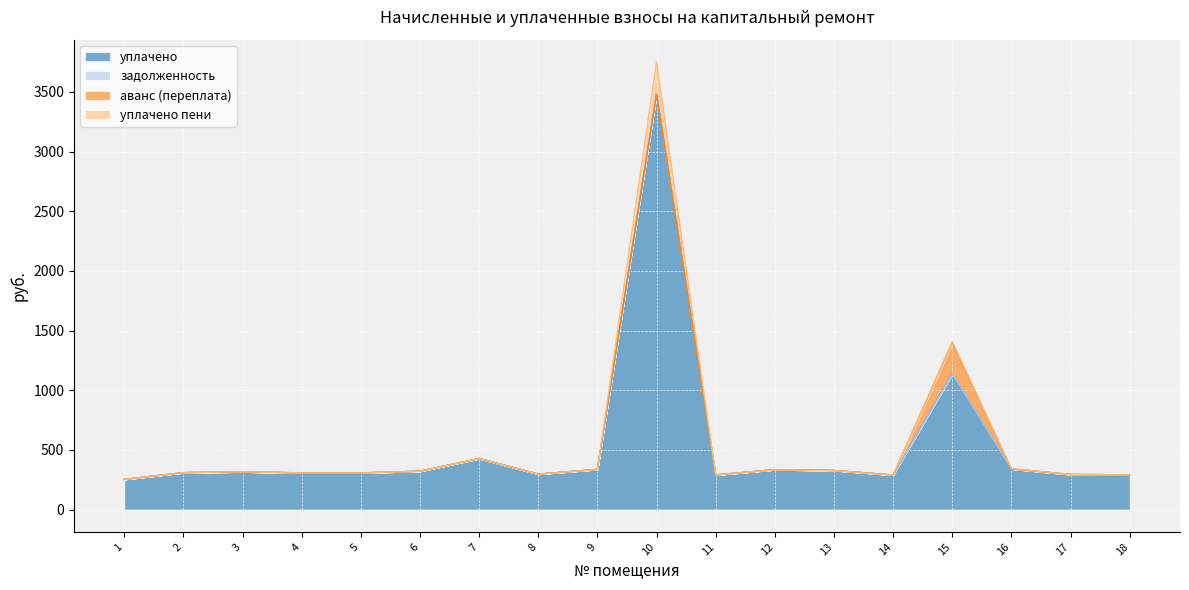

What is the difference between the уплачено values at 4 and 16?

33.1